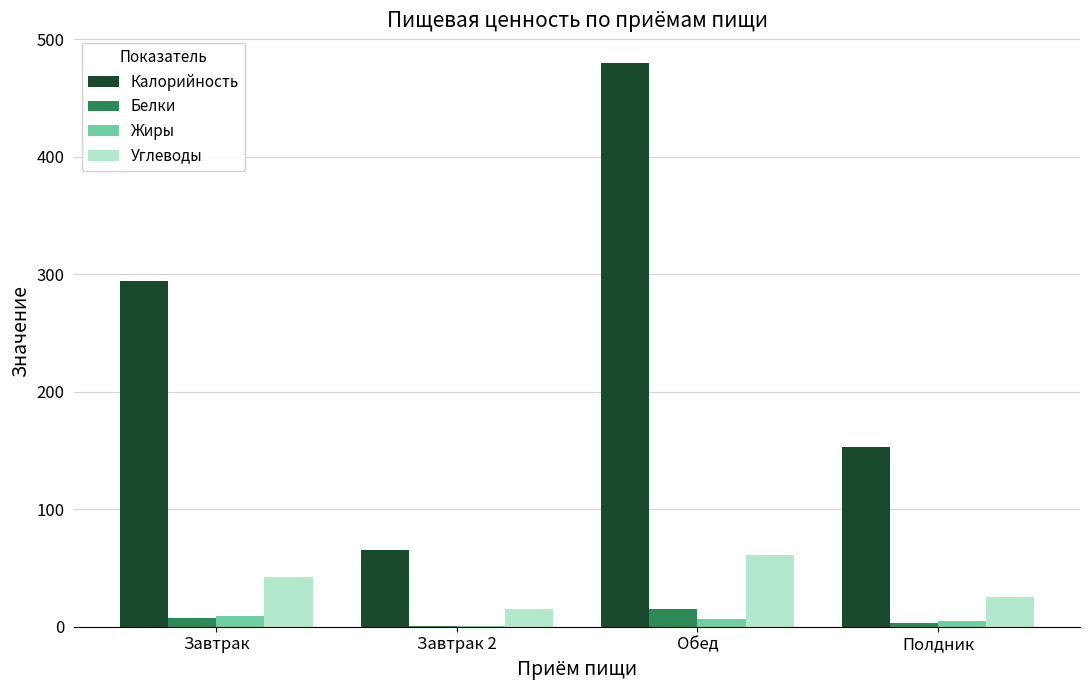

What is the greatest value displayed?

479.2